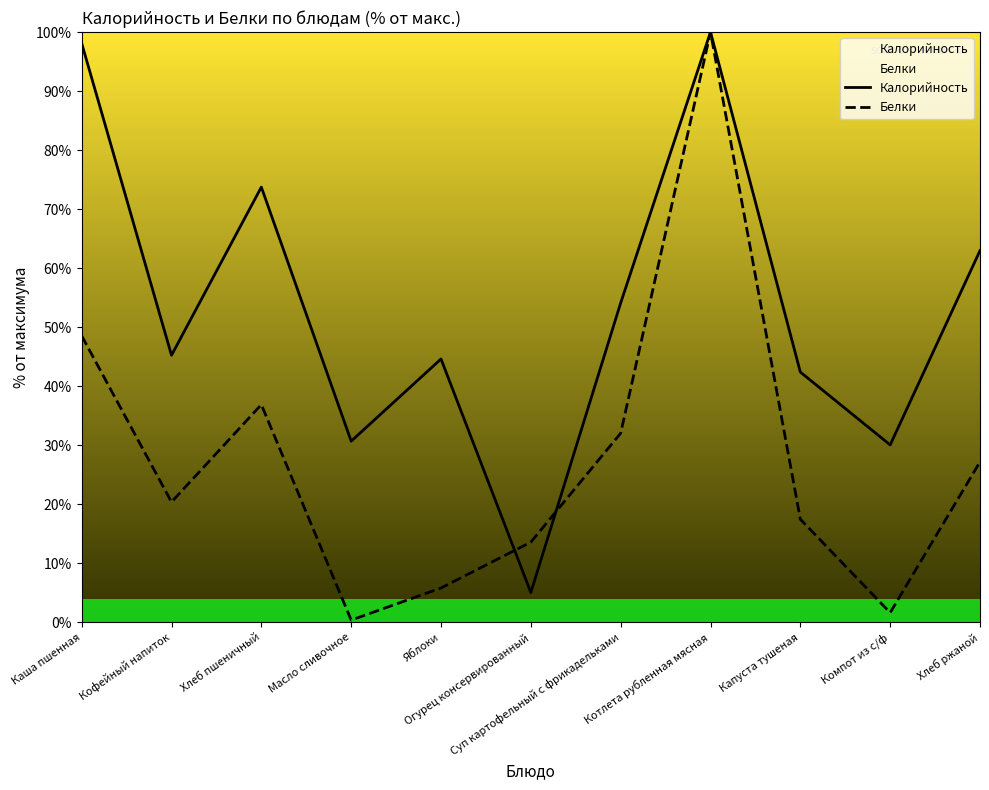

True or false: Белки has more than 2 points higher than both neighbors.

False